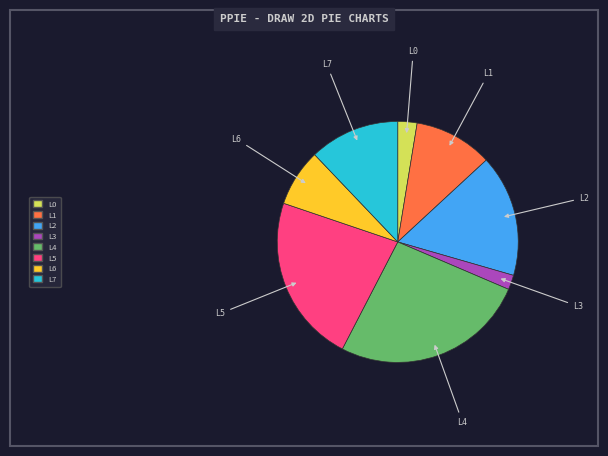

Is there any slice that represents more than half of the pie?

No